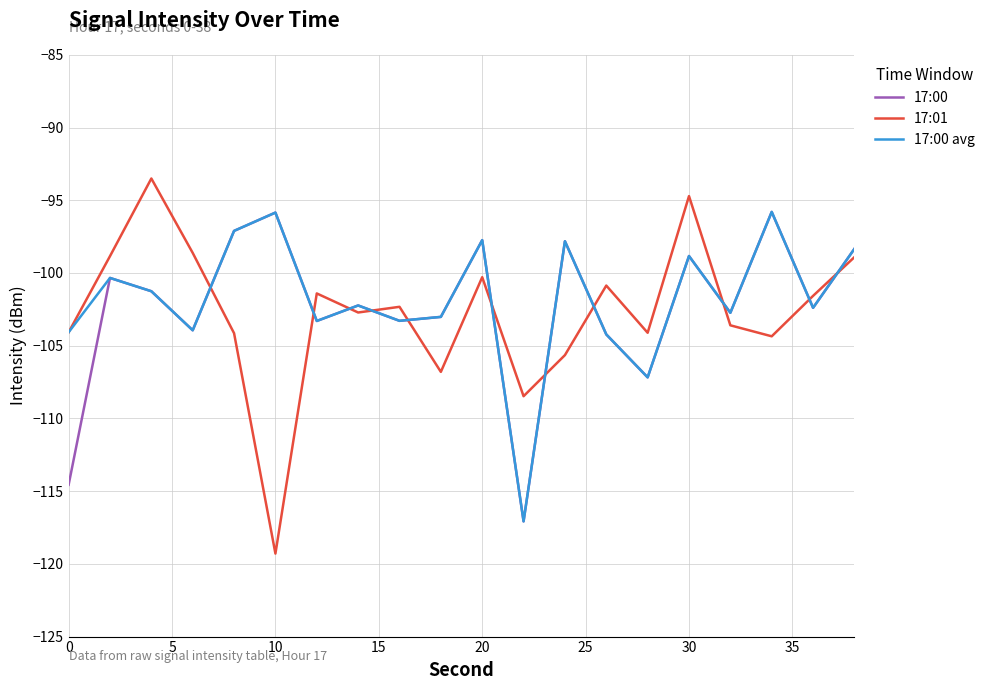

What is the lowest value of the 17:01 series?

-119.3